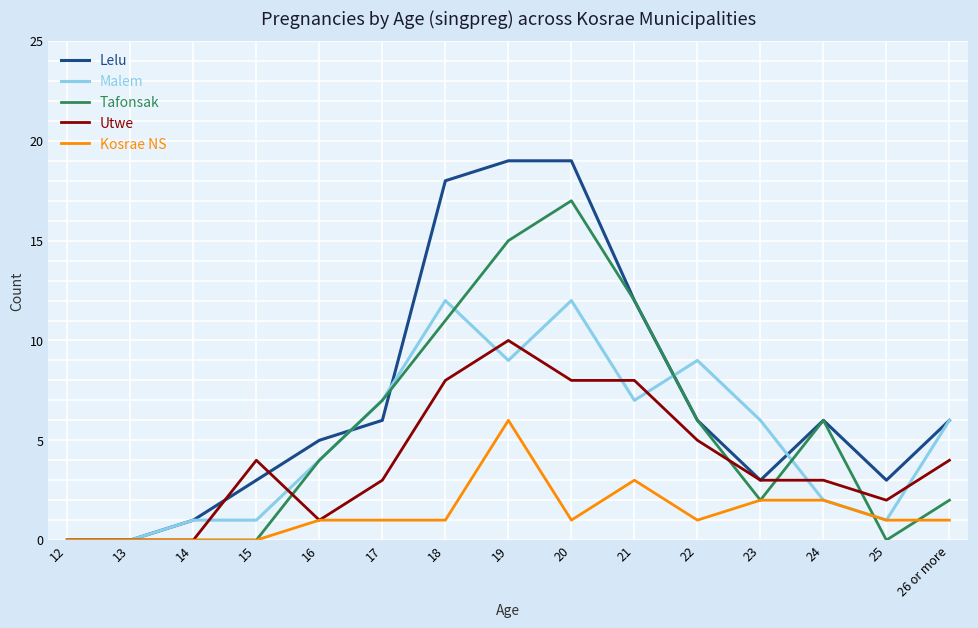

List the series in order of their peak value, highest first.

Lelu, Tafonsak, Malem, Utwe, Kosrae NS